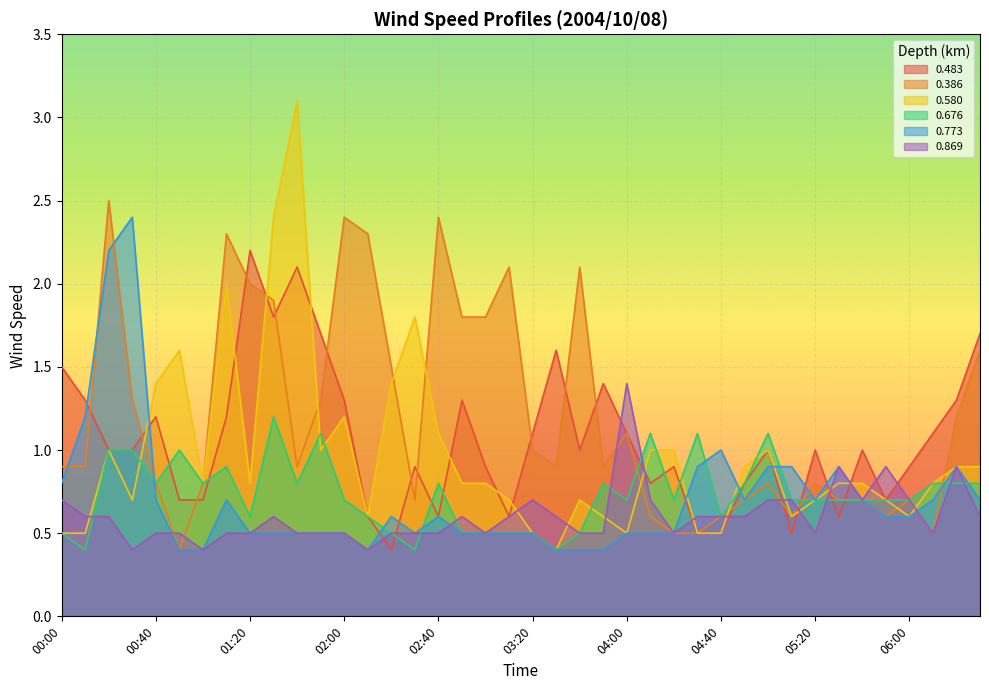

Which series ends up on top after the final intersection of 0.580 and 0.483?

0.483